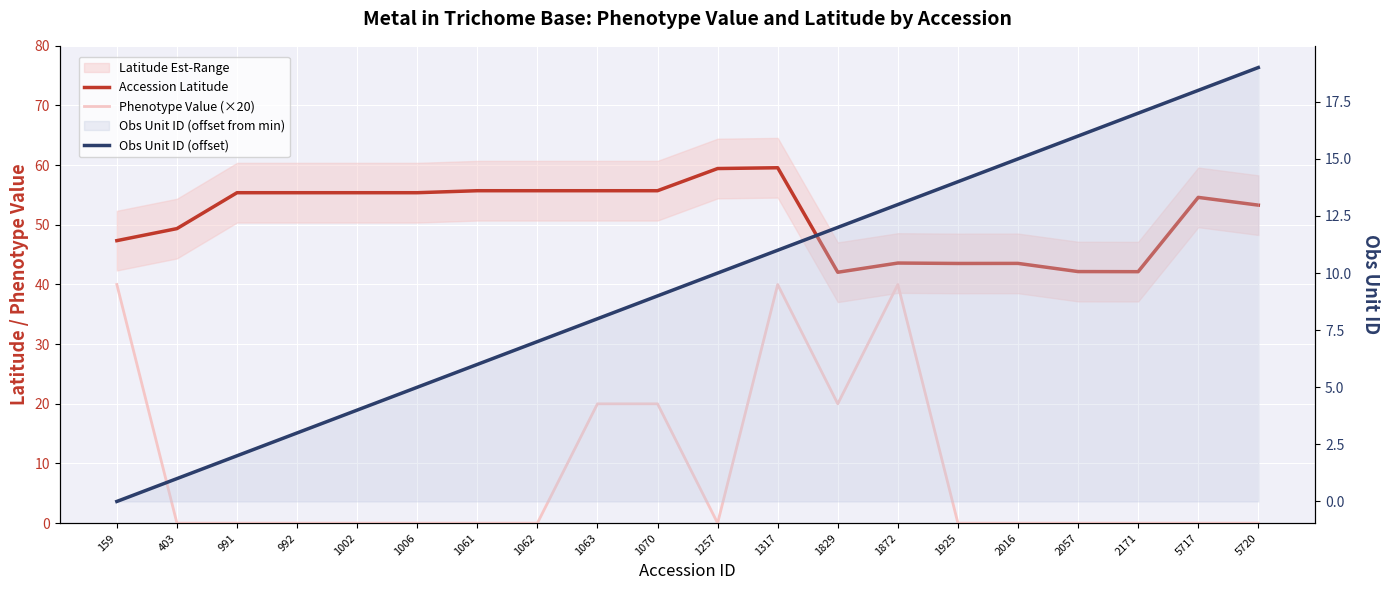

The value of Obs Unit ID (offset) at 1063 is 5.4. True or false?

False